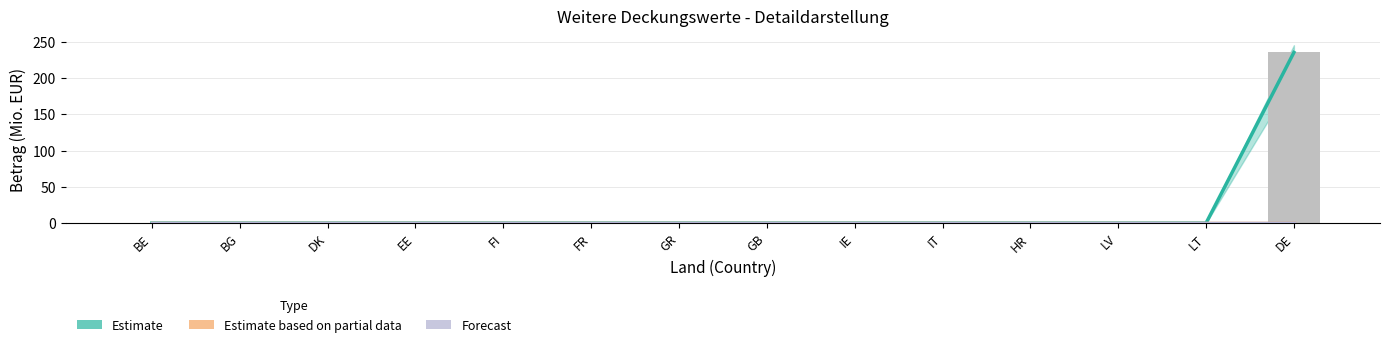

Rank the series at LV from highest to lowest value.

Estimate, Estimate based on partial data, Forecast